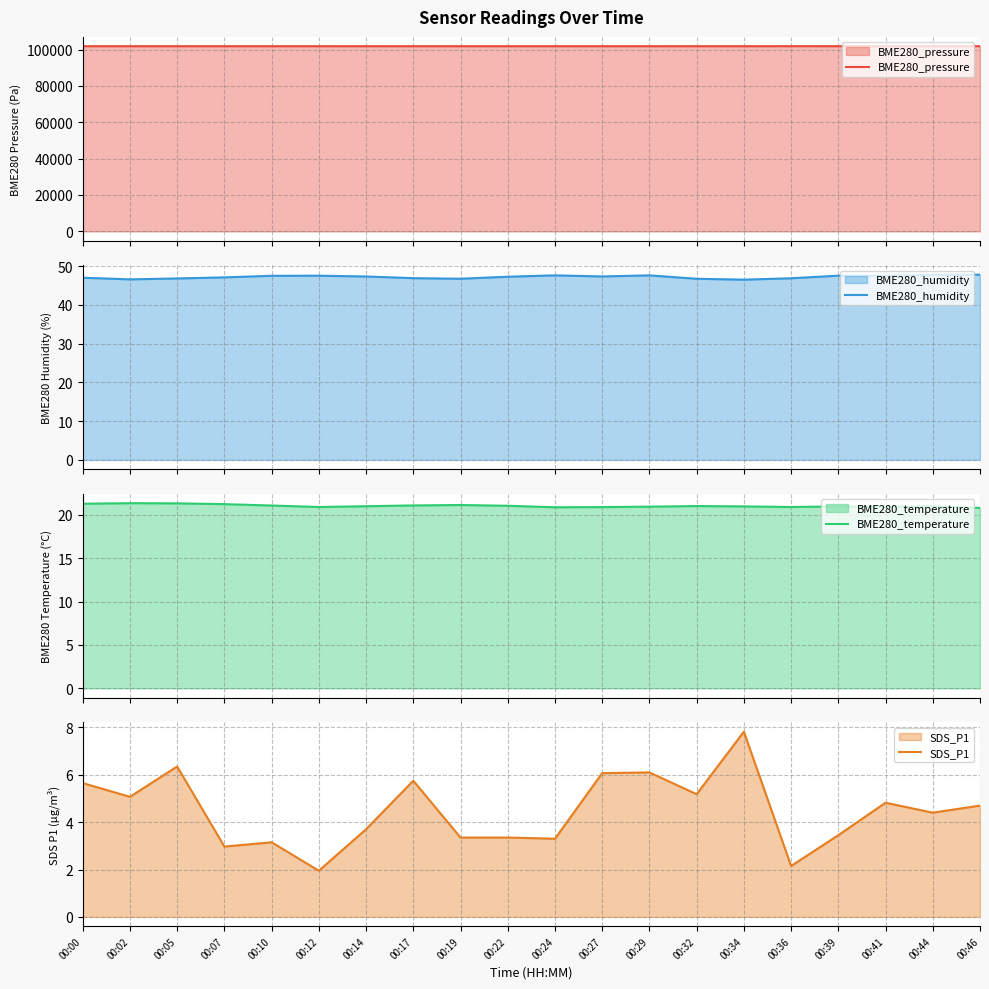

What is the average value of the BME280_temperature series?

21.0